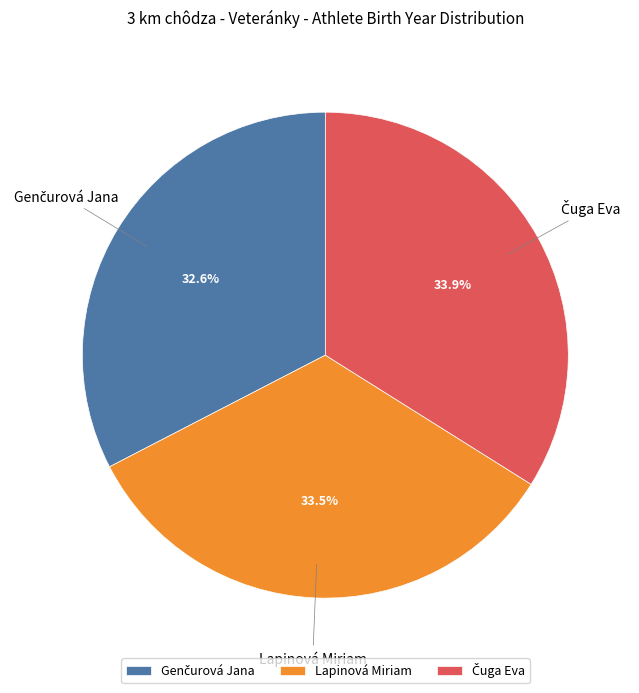

Does Lapinová Miriam represent more than half of the total?

No